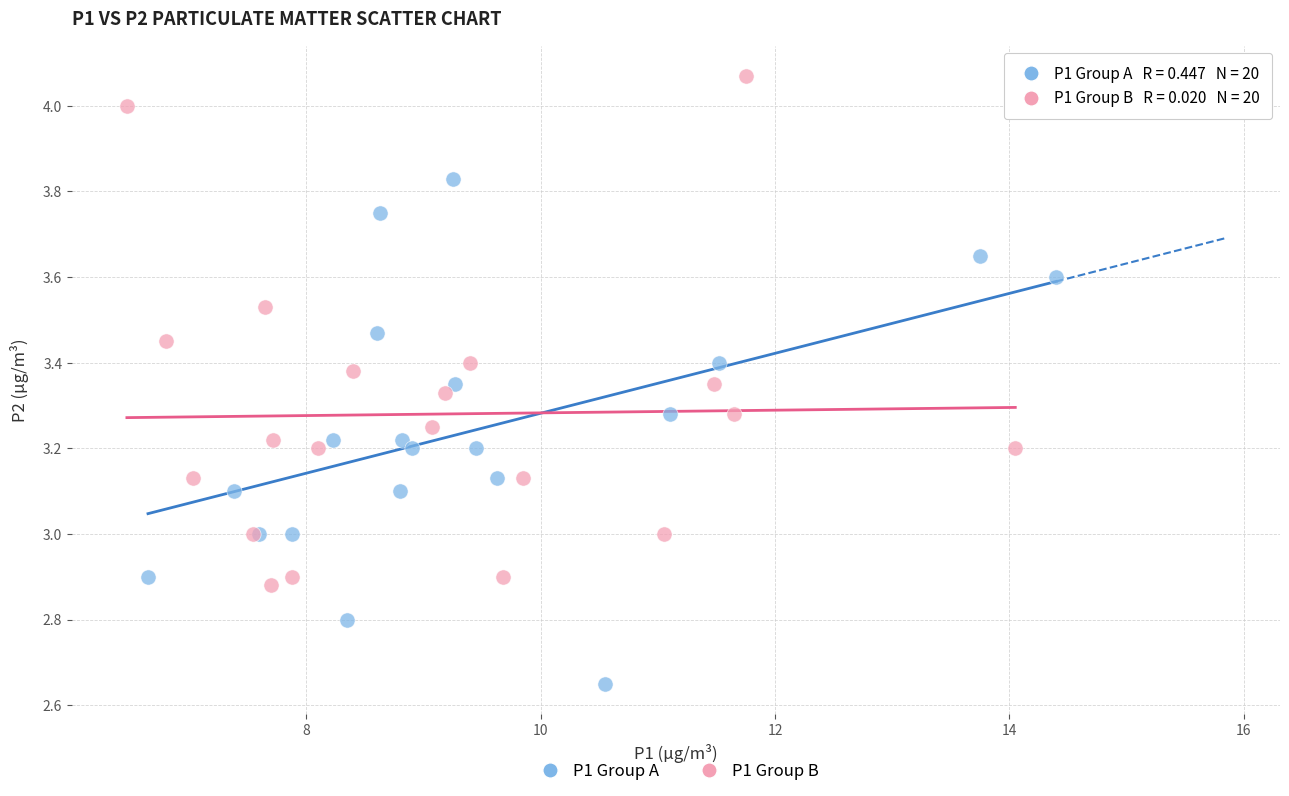

Which series contains the lowest Y value?

P1 Group A